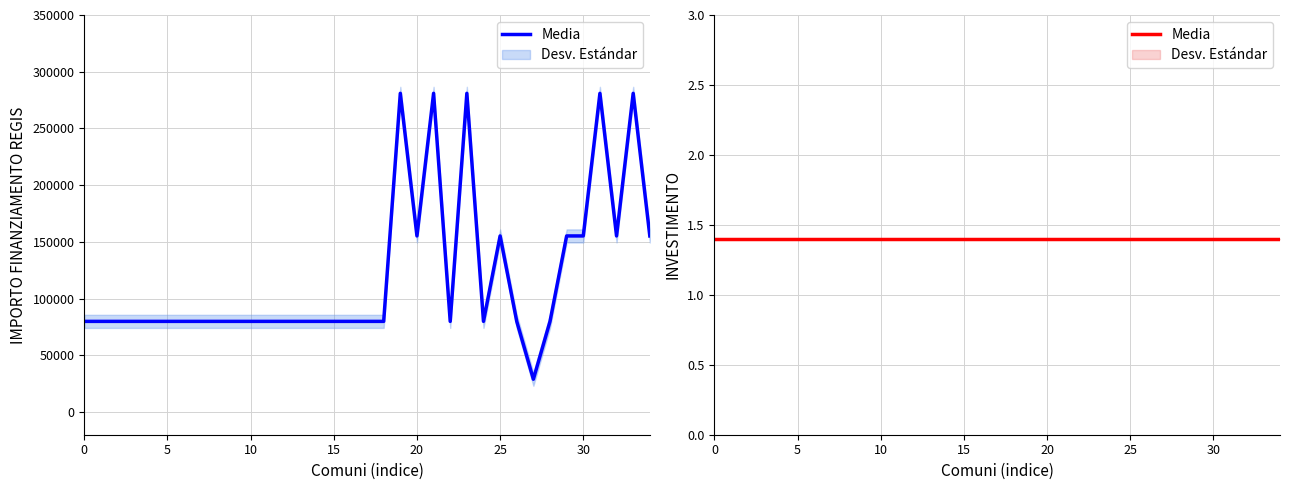

What is the difference between the maximum and minimum values?

252030